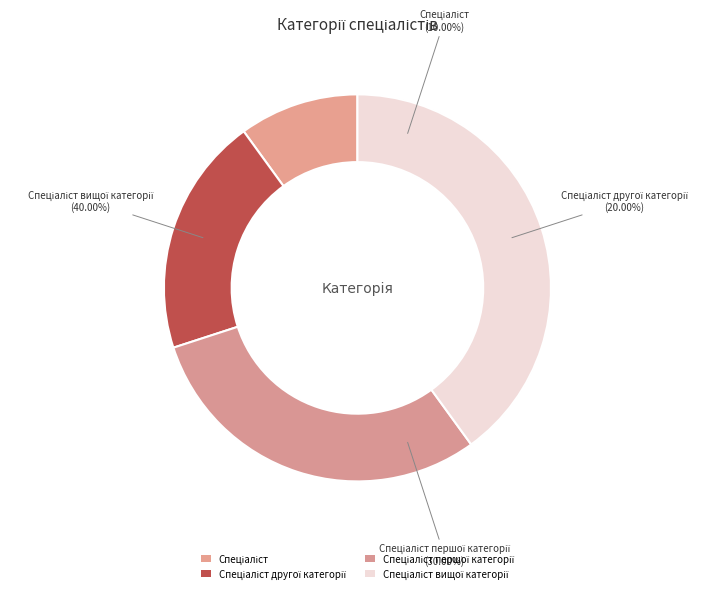

How many segments does this pie chart have?

4